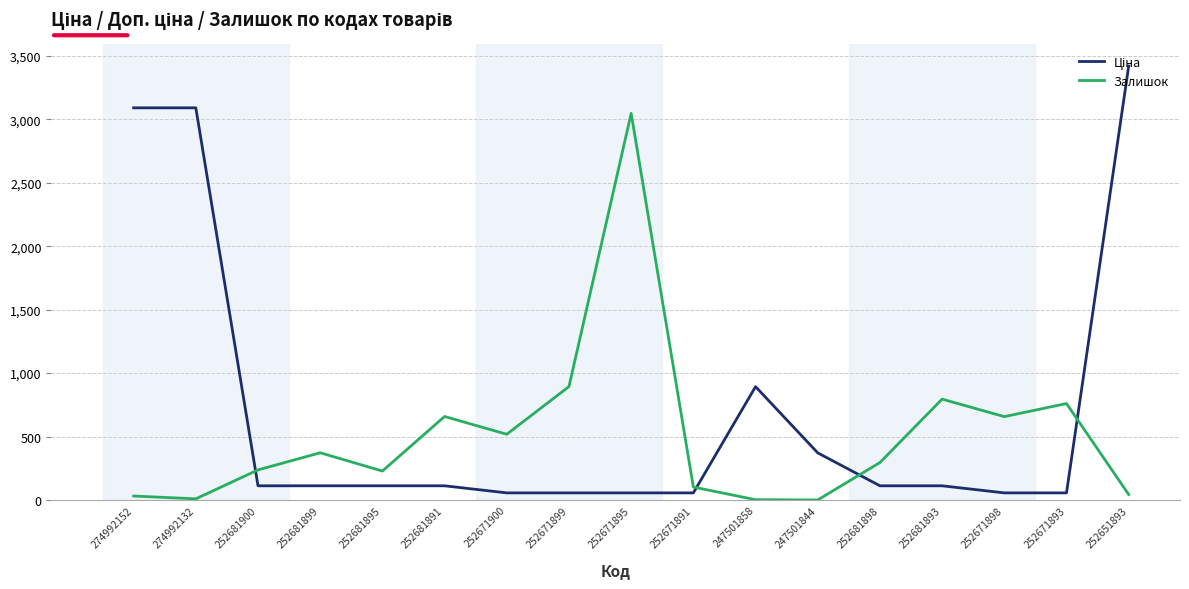

What is the maximum value shown in the chart?

3420.6